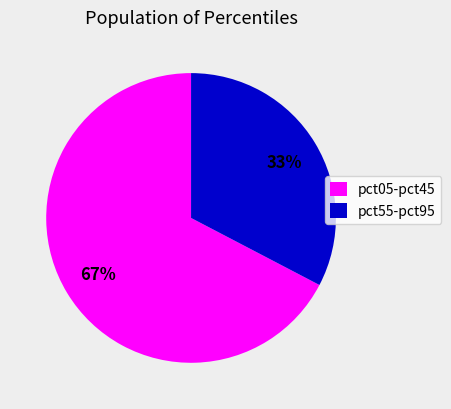

Rank the categories by value from highest to lowest.

pct05-pct45, pct55-pct95